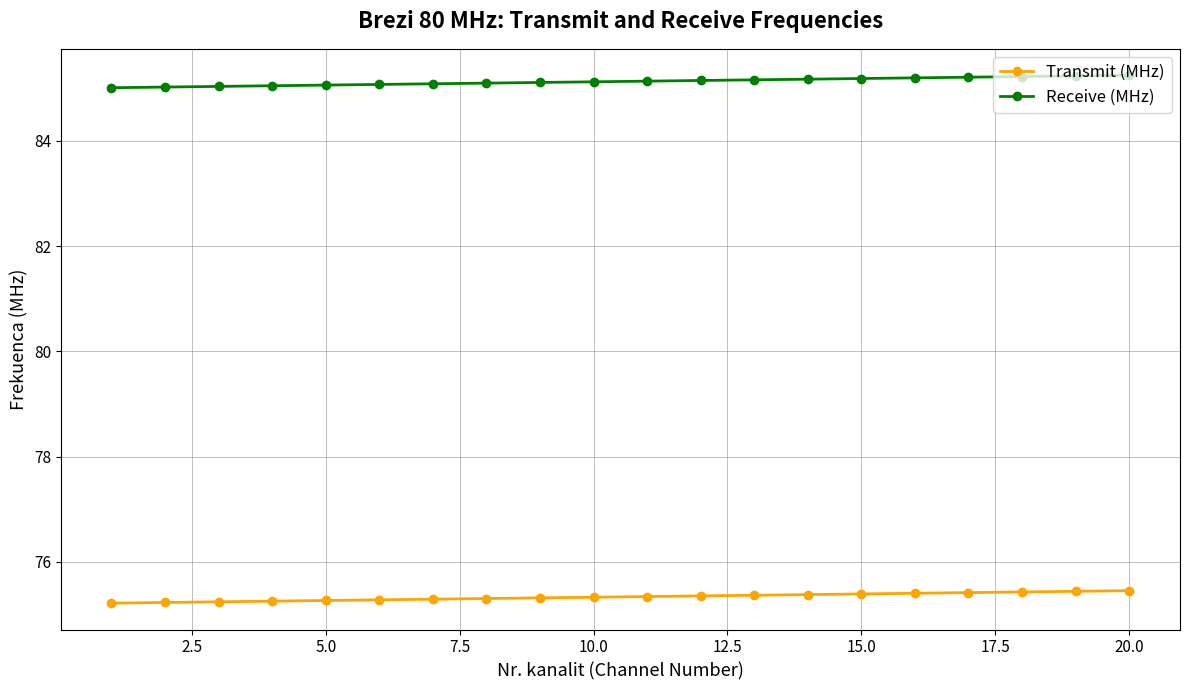

What is the minimum value shown in the chart?

75.2